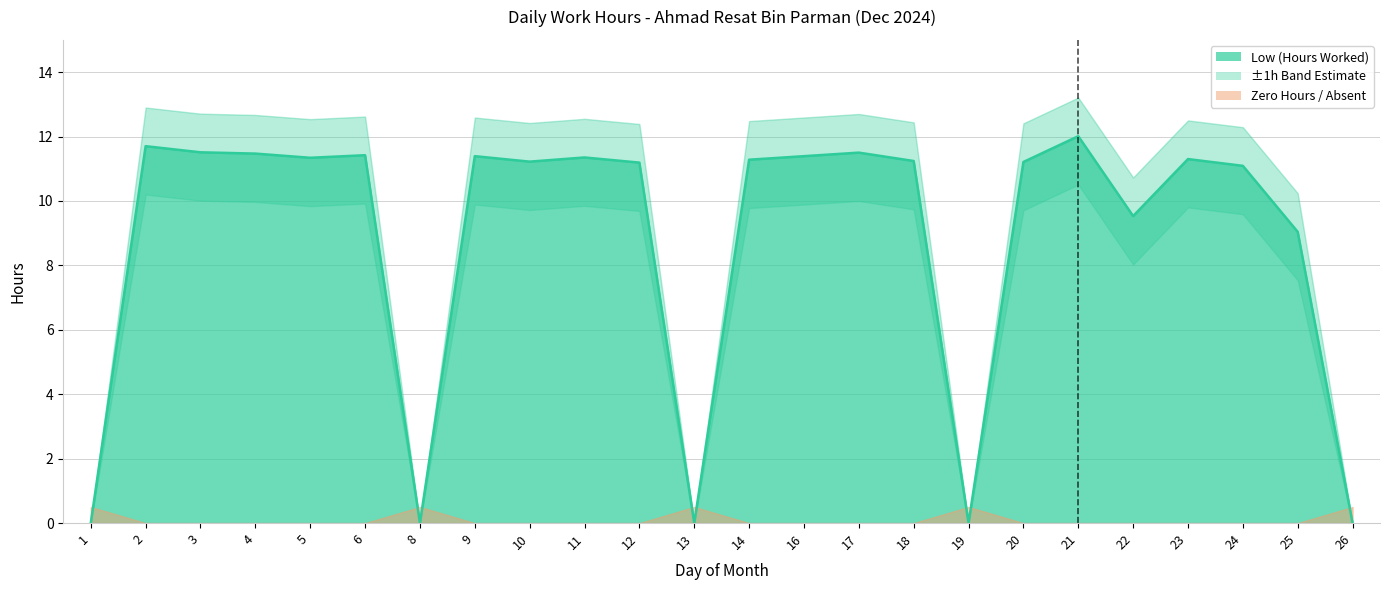

Which has a higher value, 8 or 5?

5